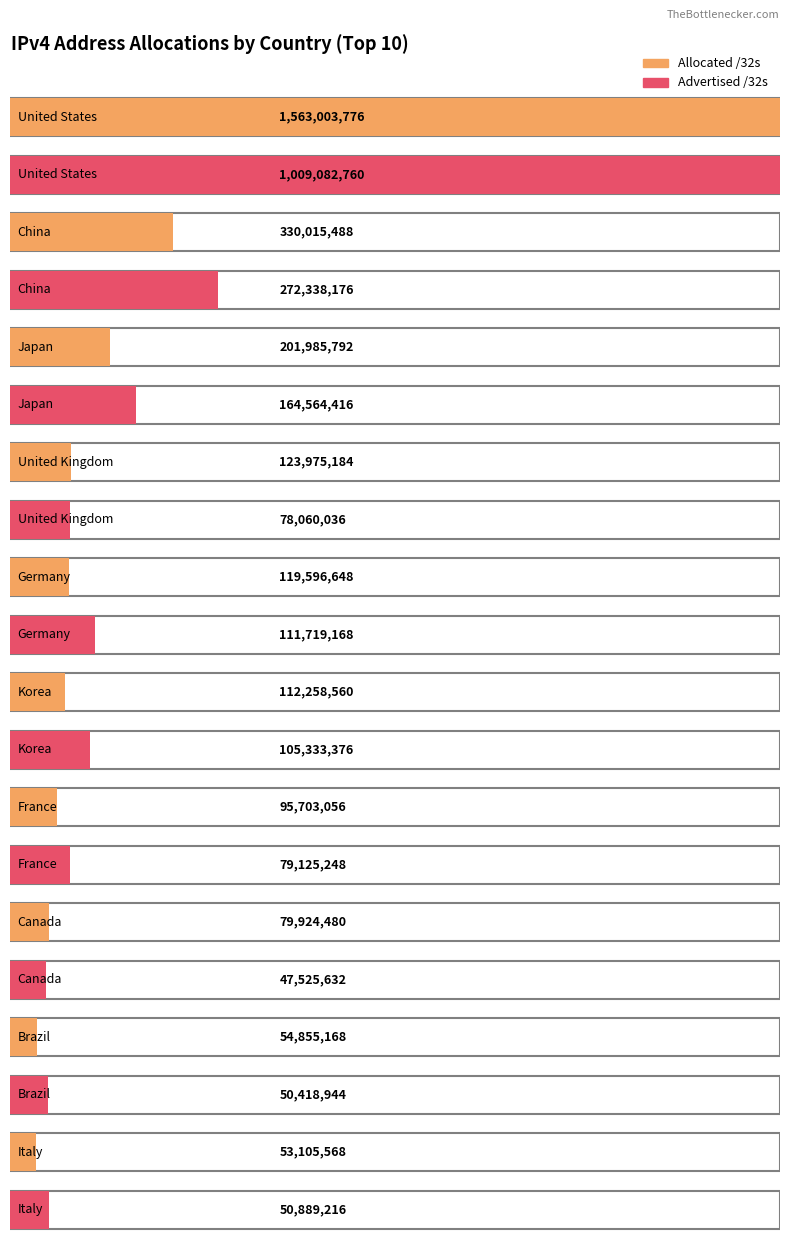

What is the difference between the highest and lowest values at United Kingdom?

45915148